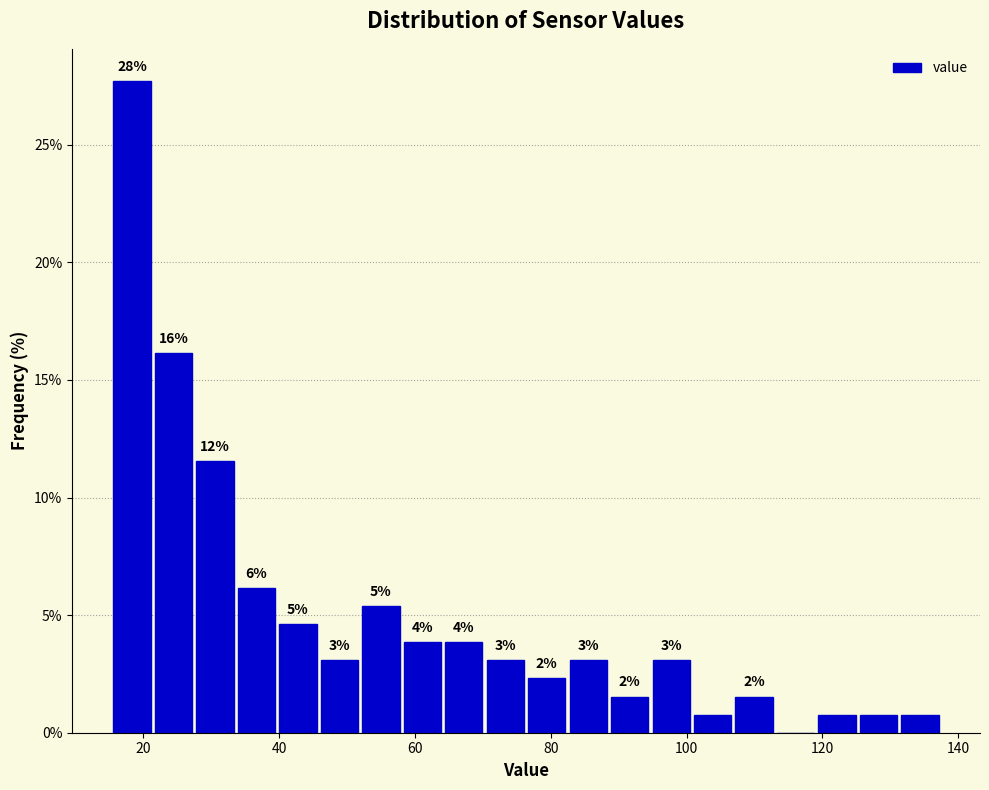

Read against the x-axis, roughly where is the centre of the tallest bar?

18